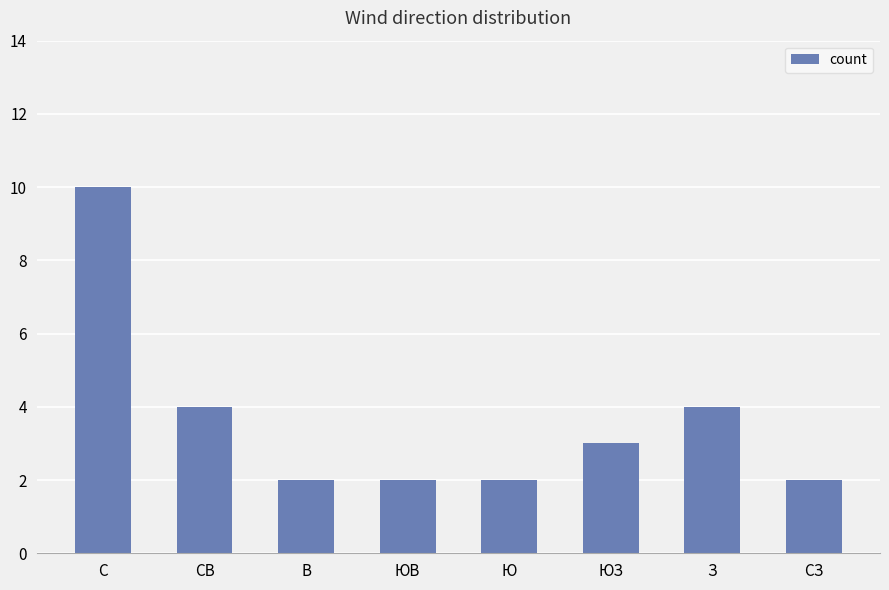

Approximately how many times larger is the value at С compared to ЮВ?

5.0